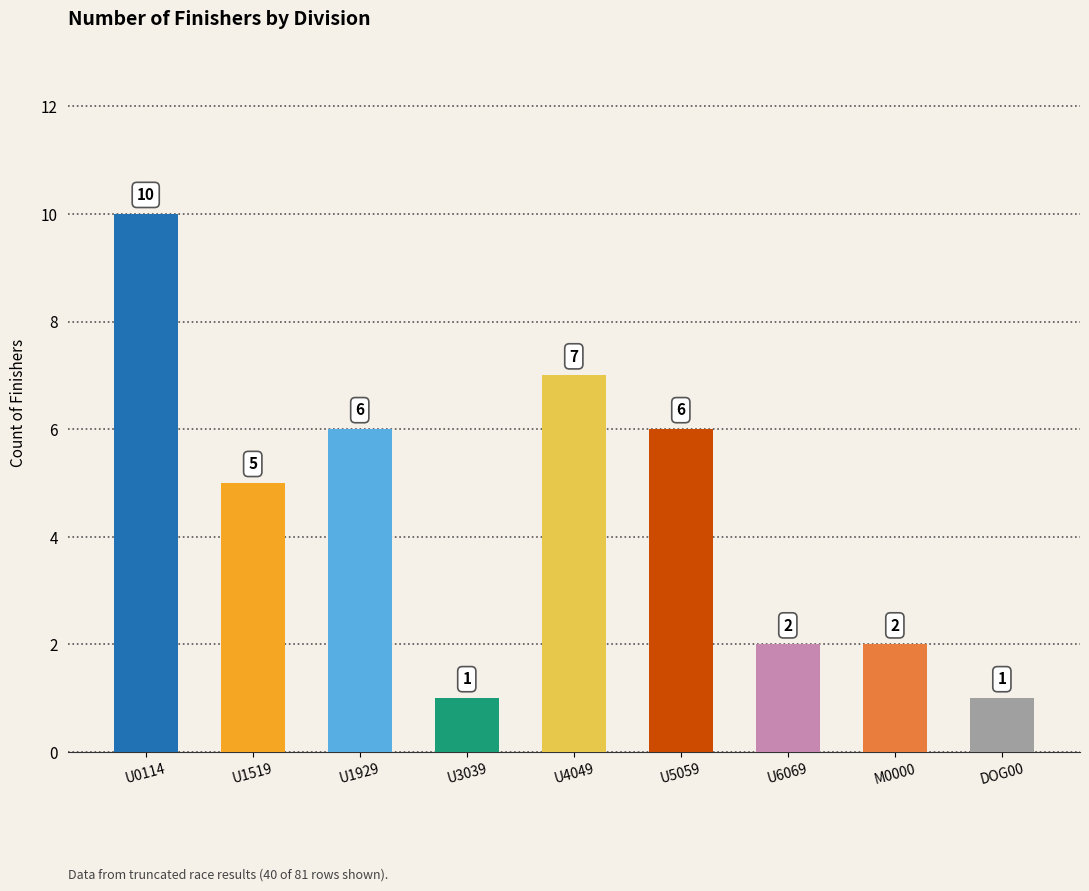

At which category does the chart reach its peak across all series?

U0114